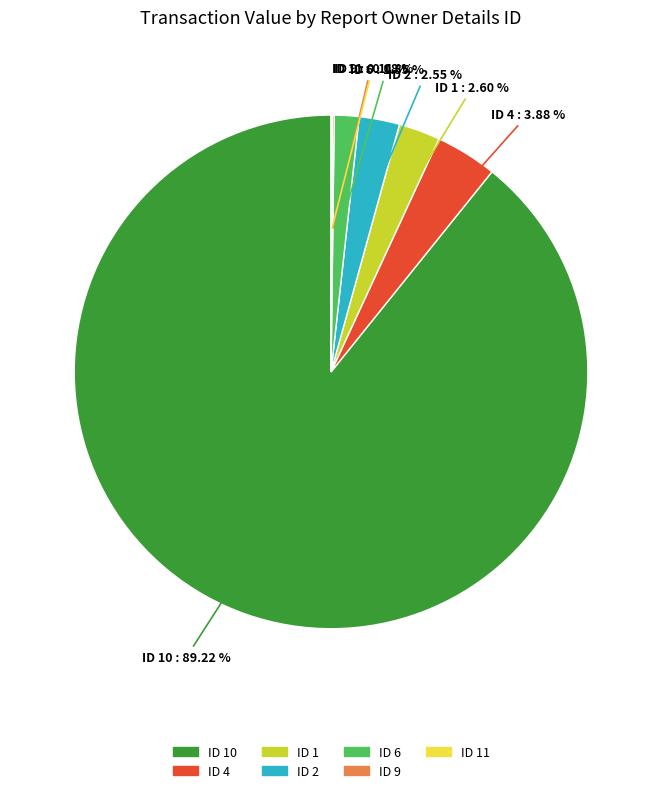

Between ID 10 : 89.22 % and ID 2 : 2.55 %, which is larger?

ID 10 : 89.22 %